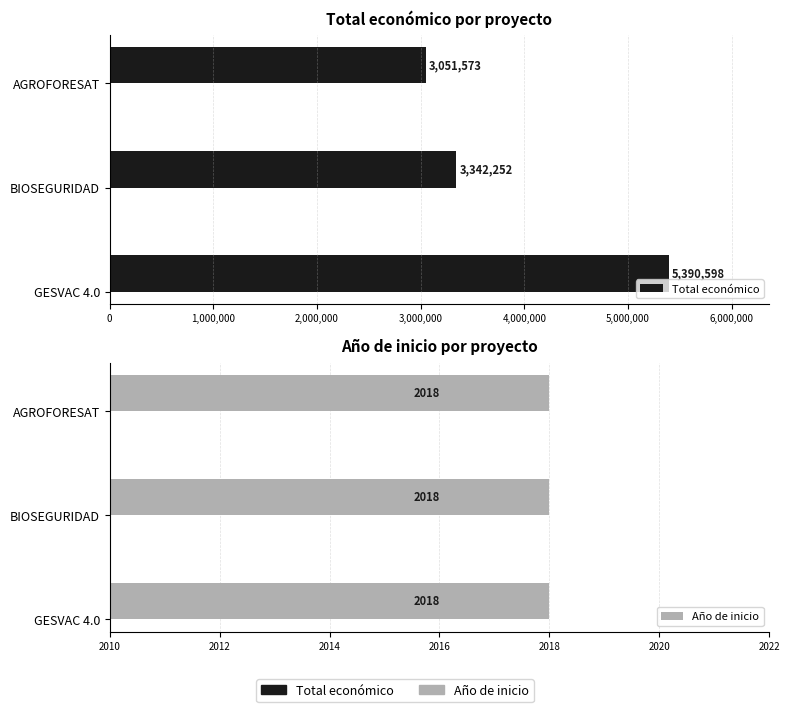

At how many categories does at least one series exceed 2279915?

3